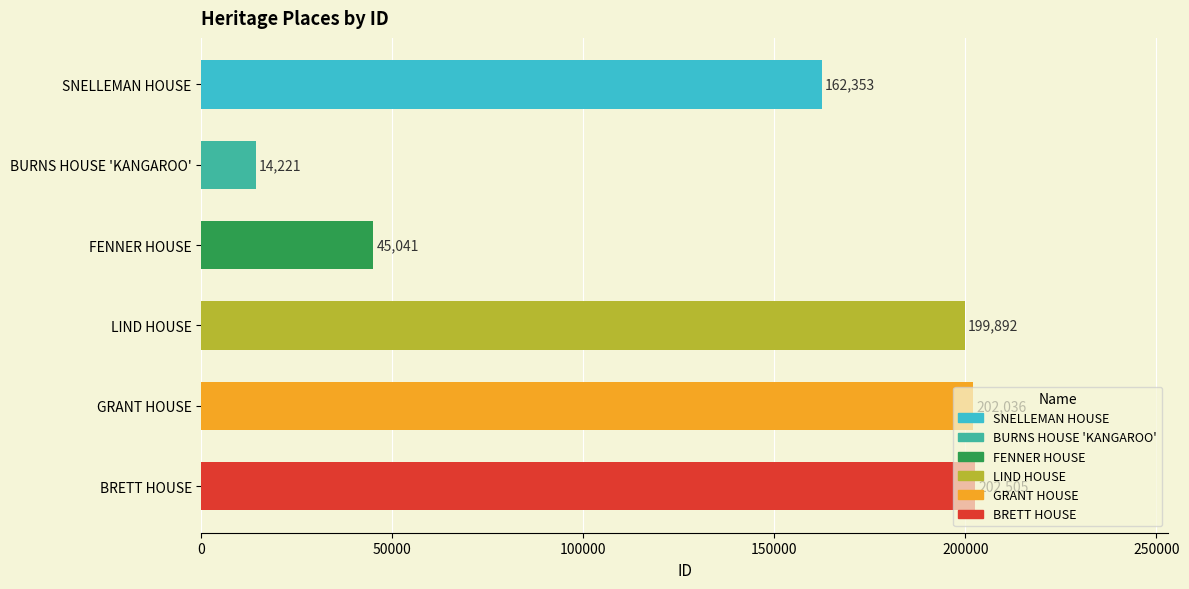

How many data points are less than 199892?

3